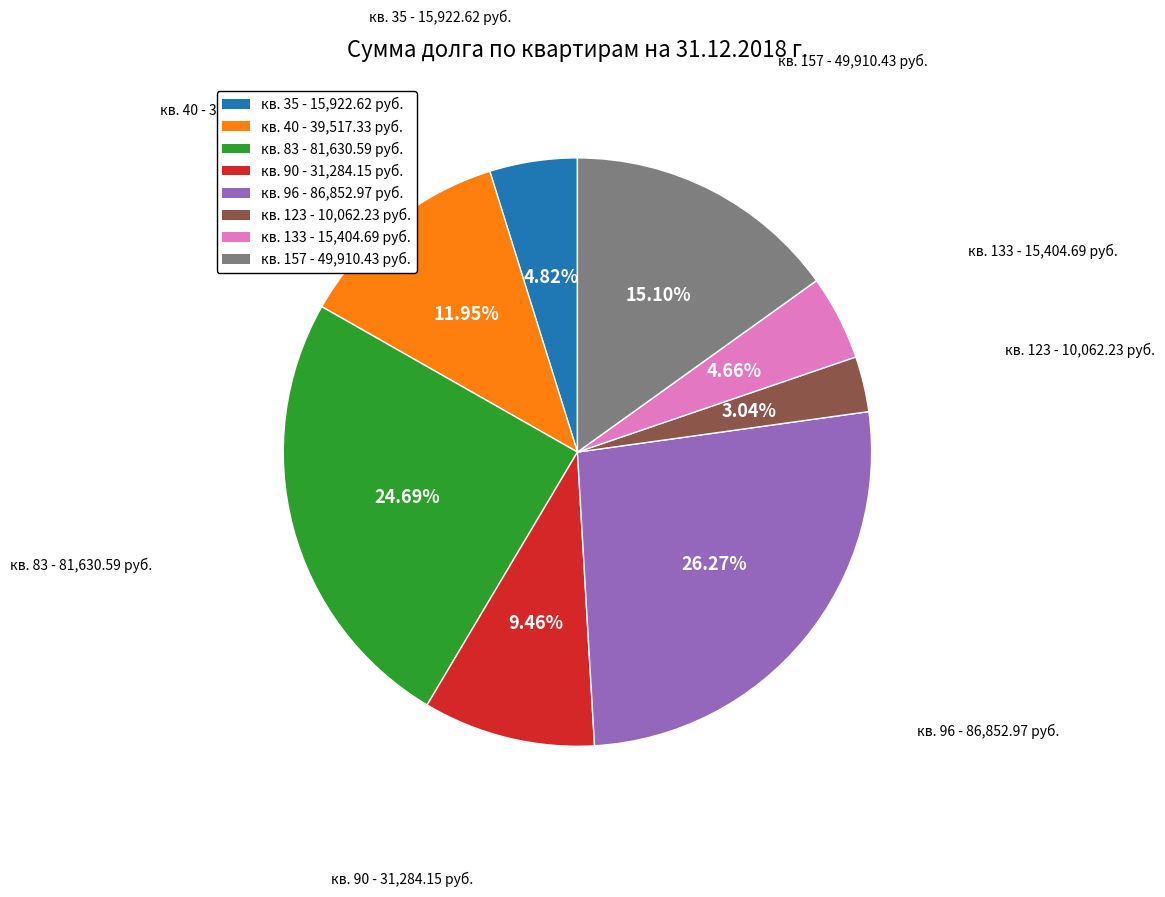

To the nearest percent, what is the average slice percentage?

12%